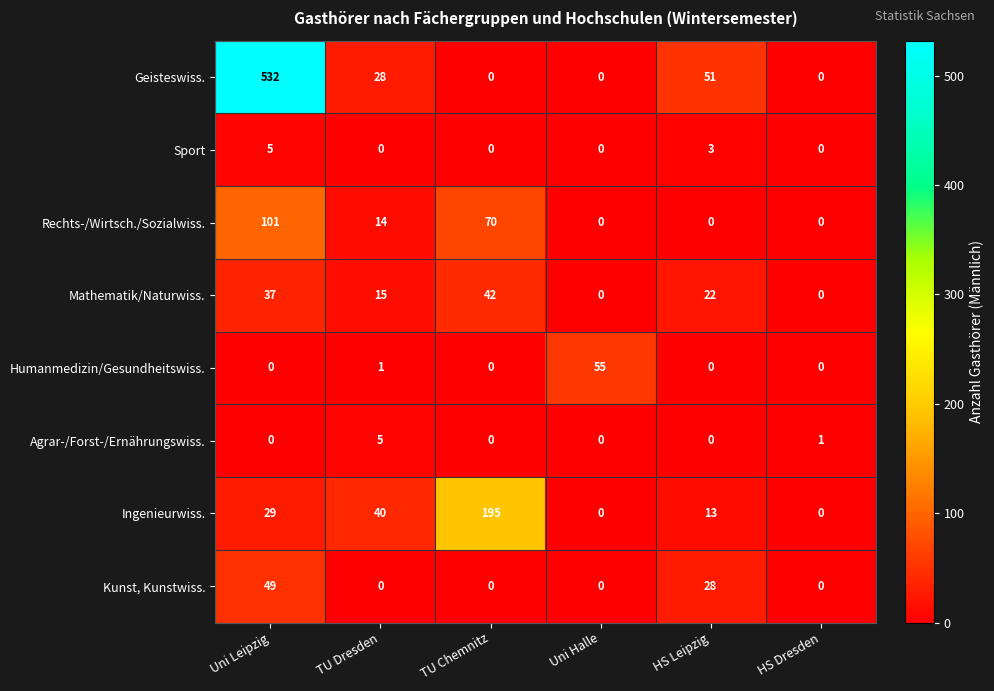

What is the difference between the highest and lowest values at Uni Leipzig?

532